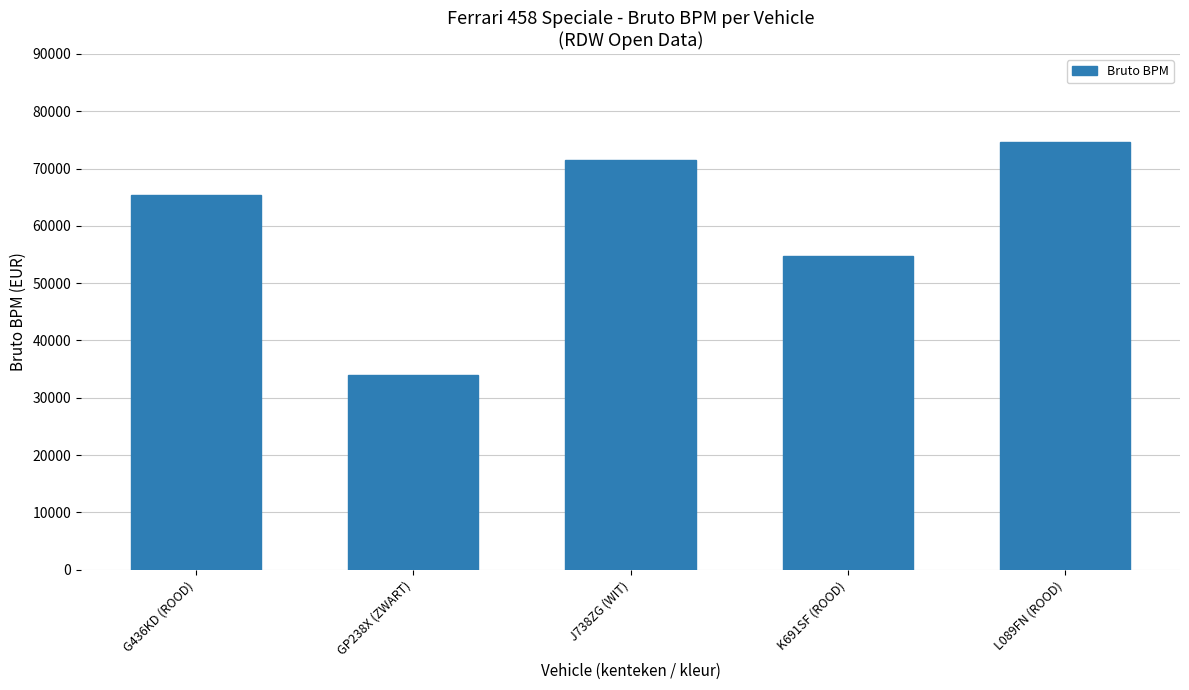

Read the value at L089FN (ROOD), to the nearest 10.

74690